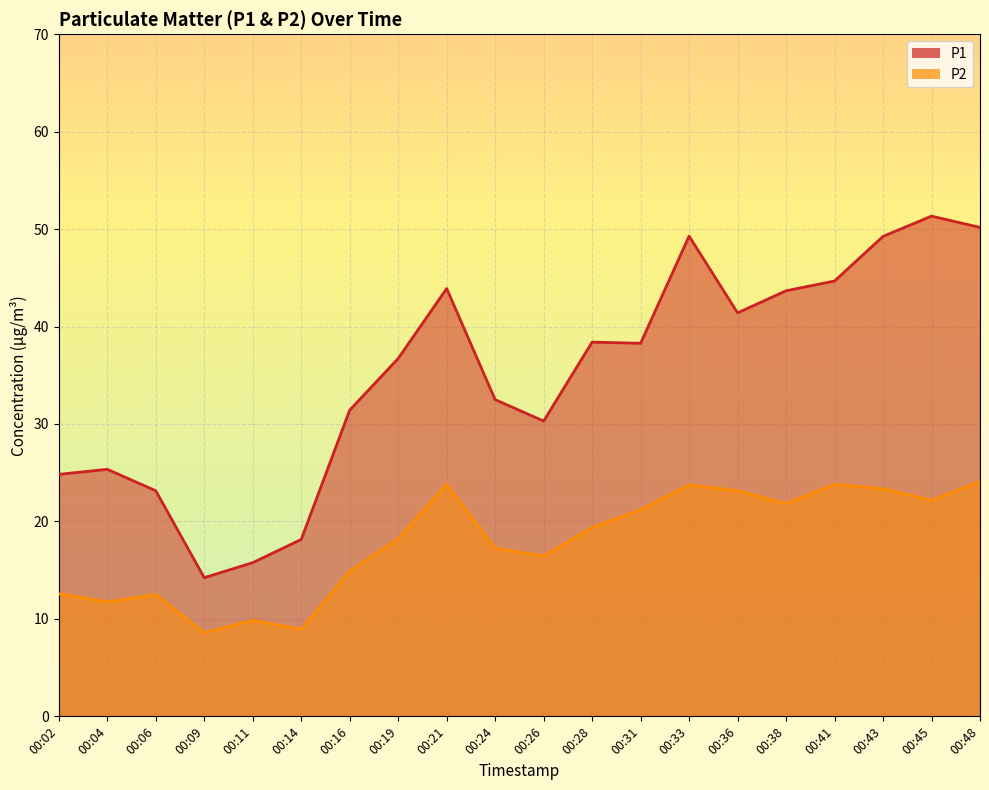

True or false: P2 has more than 1 points higher than both neighbors.

True